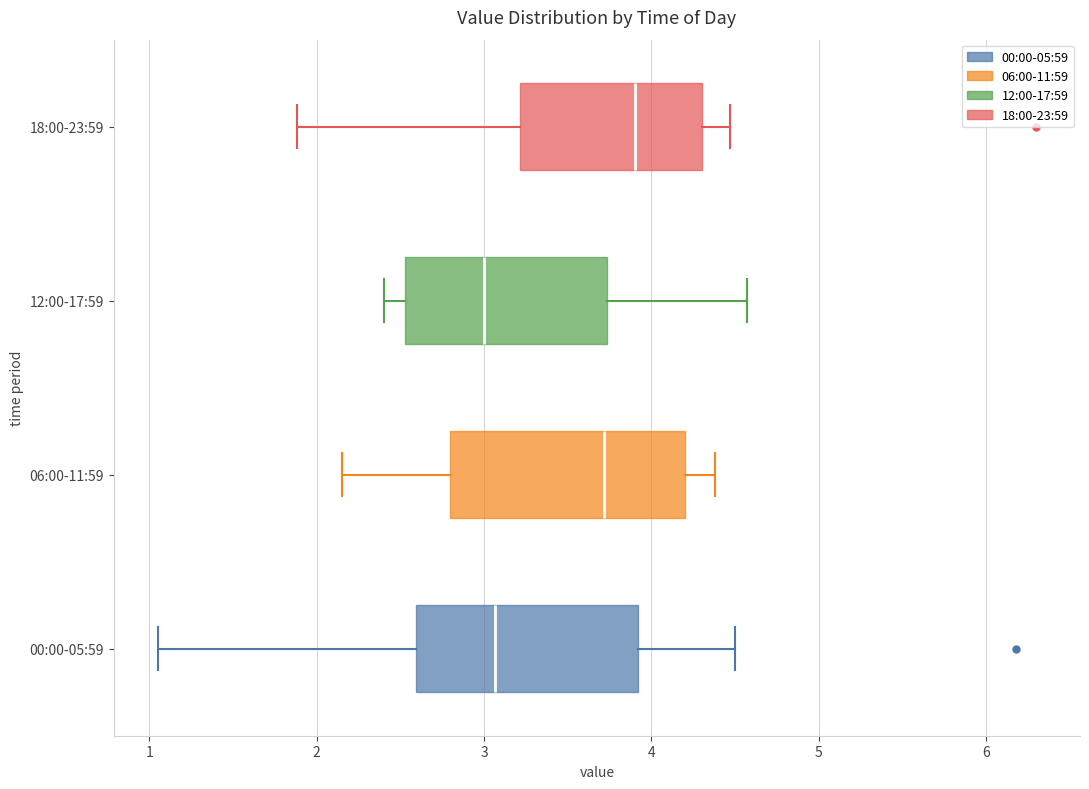

Where does the right whisker of the box for 12:00-17:59 end on the x-axis? The values are not printed on the chart, so give them approximately, as read against the axis.

4.6